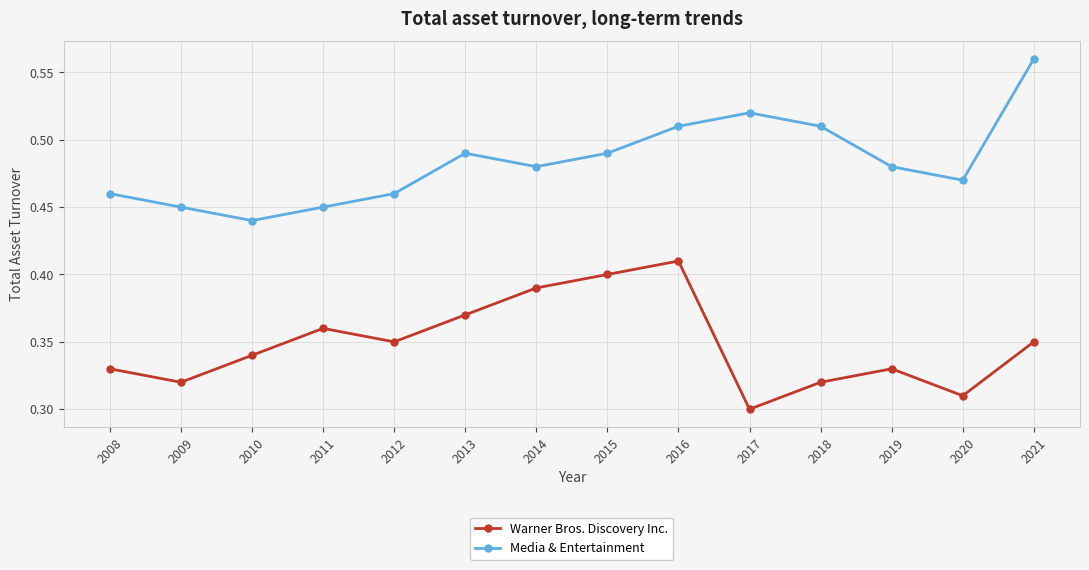

At which label does Media & Entertainment reach its peak?

2021